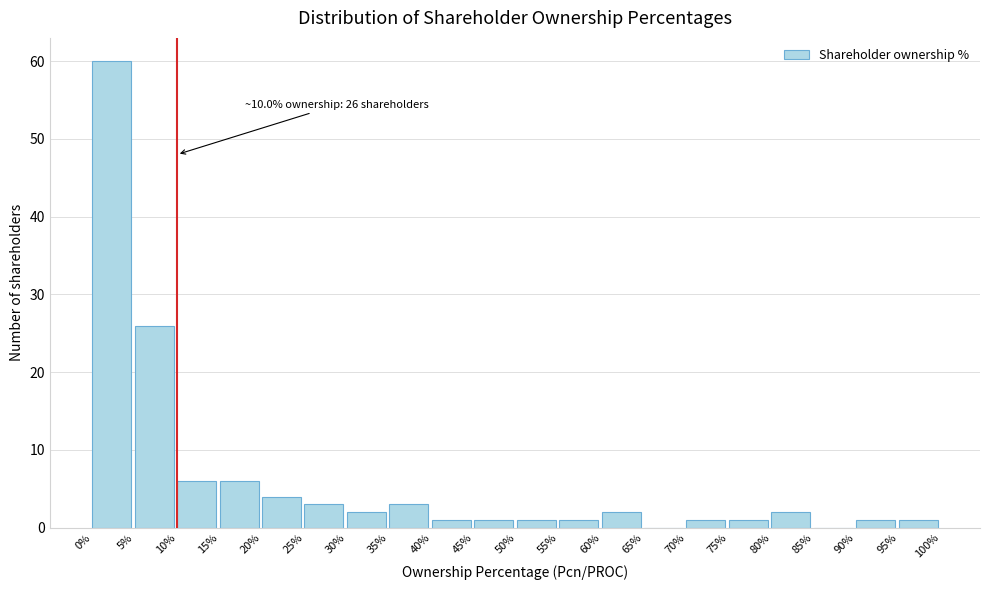

Over which range of the x-axis is the bar tallest?

0% to 5%